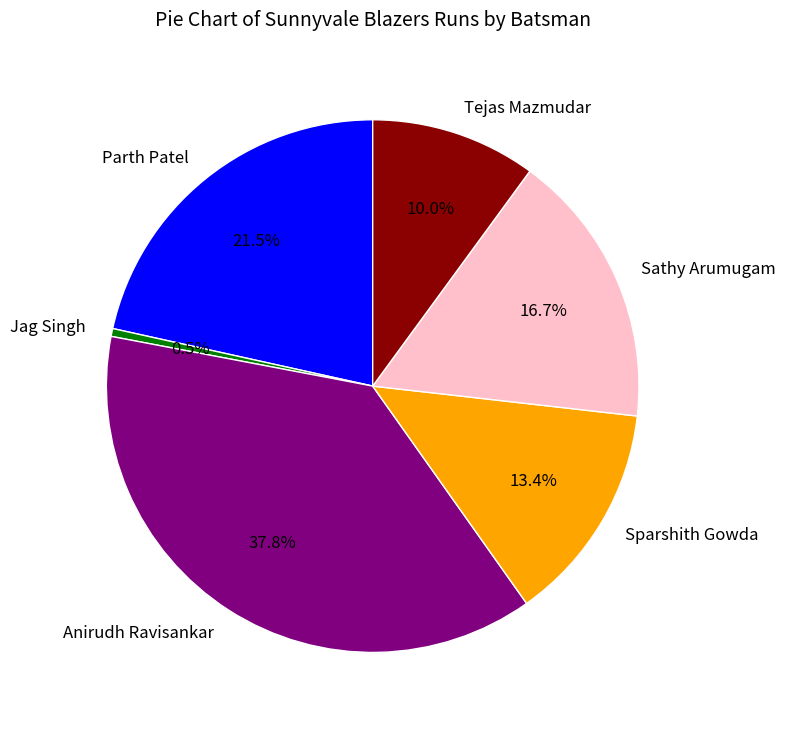

Approximately how many times larger is the value at Parth Patel compared to Sparshith Gowda?

1.6